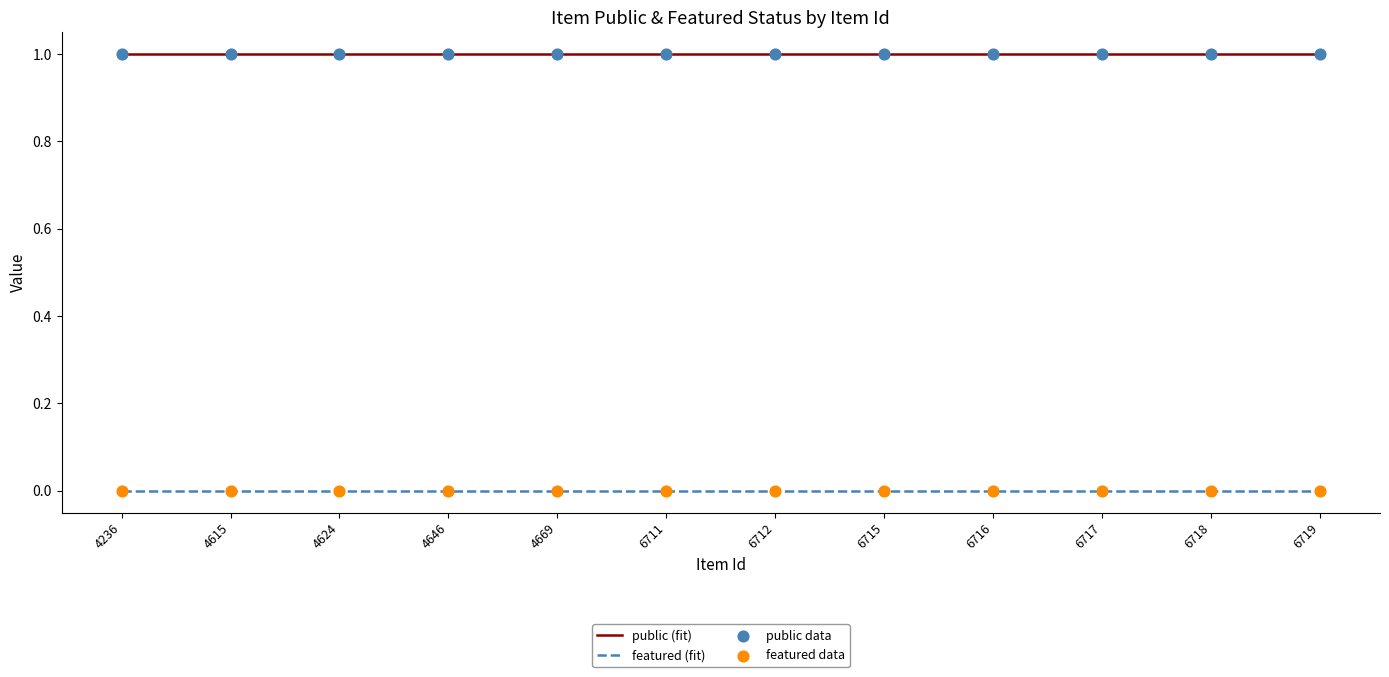

What are all the series names shown in the legend?

public, featured